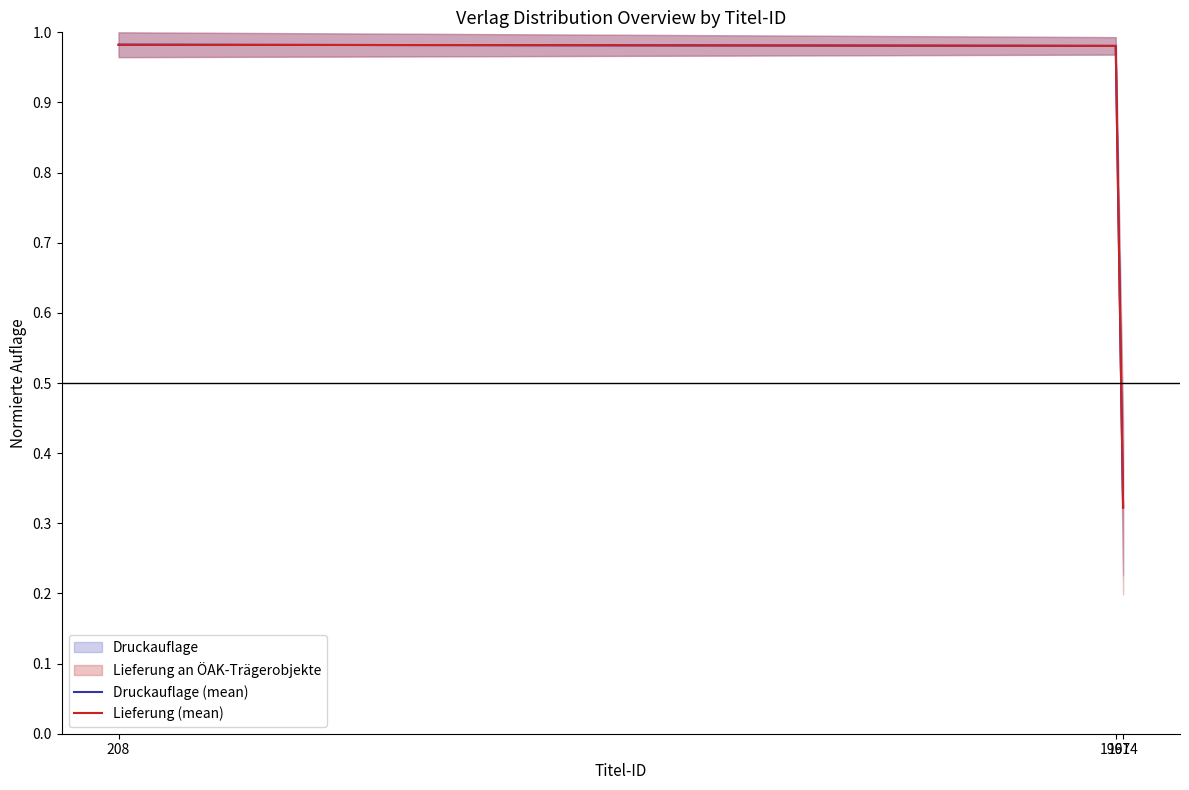

What is the sum of all Lieferung (mean) values?

2.3